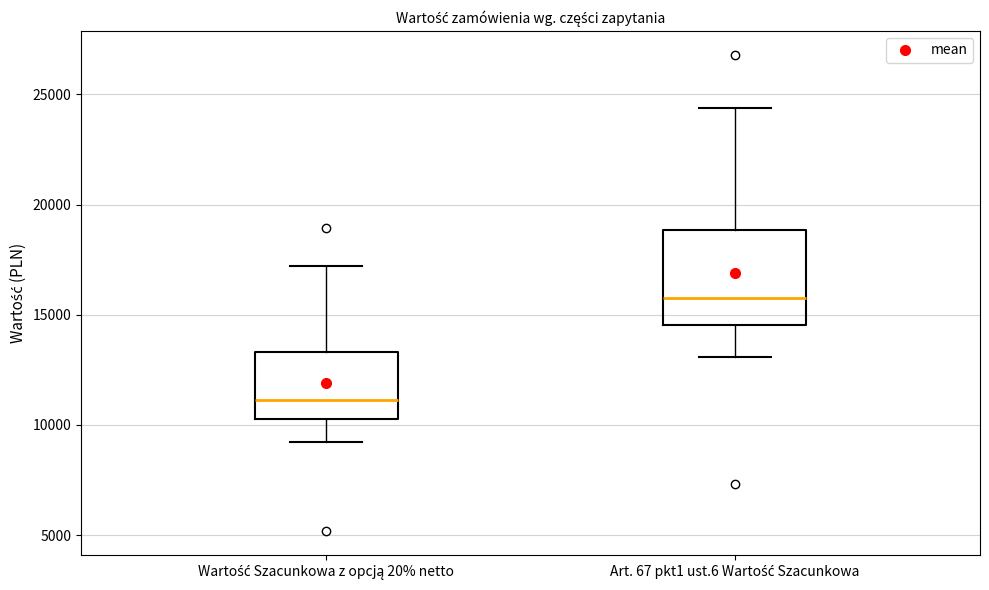

Reading left to right, transcribe this box plot: for each box, give where its median line is, the range the box spans, and where its two whiskers end, as read against the y-axis. The values are not printed on the chart, so give them approximately, as read against the axis.

Wartość Szacunkowa z opcją 20% netto: median 11000, box 10500 to 13500, whiskers 9000 to 17000
Art. 67 pkt1 ust.6 Wartość Szacunkowa: median 16000, box 14500 to 19000, whiskers 13000 to 24500